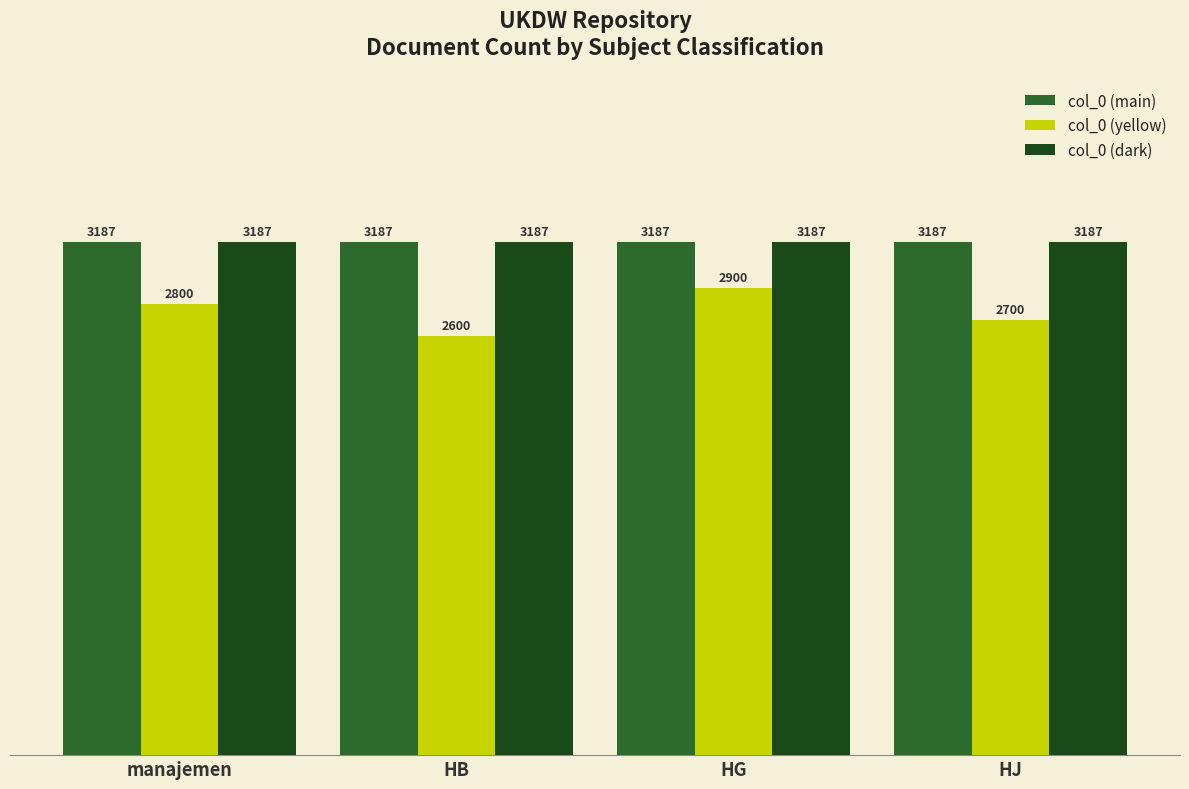

Rank the categories by col_0 (yellow) value from lowest to highest.

HB, HJ, manajemen, HG